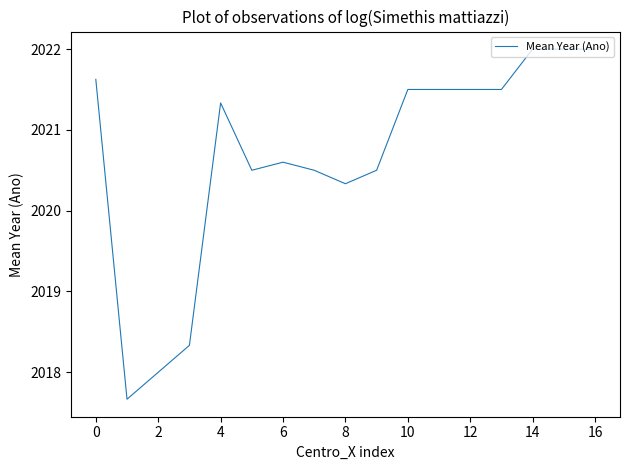

How many lines are shown in the chart?

1